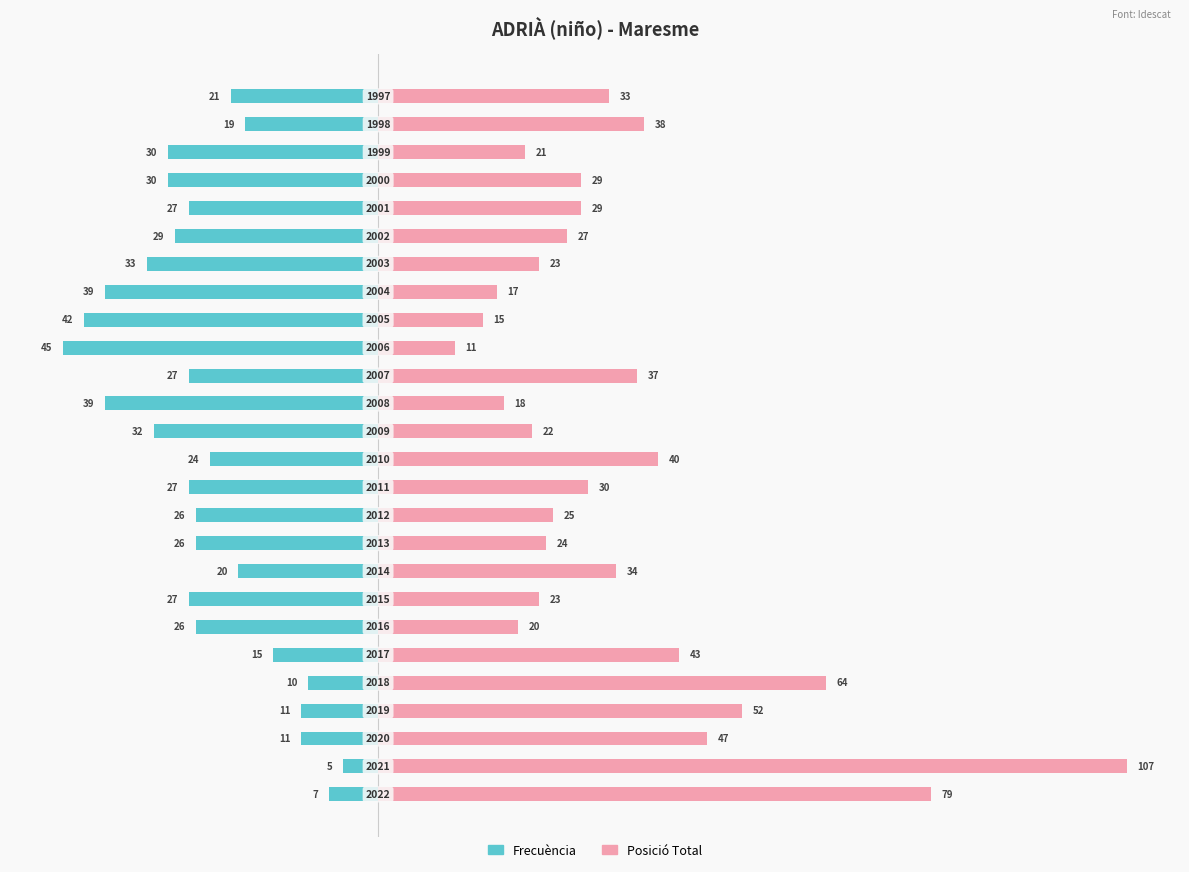

How many groups of bars are there?

26